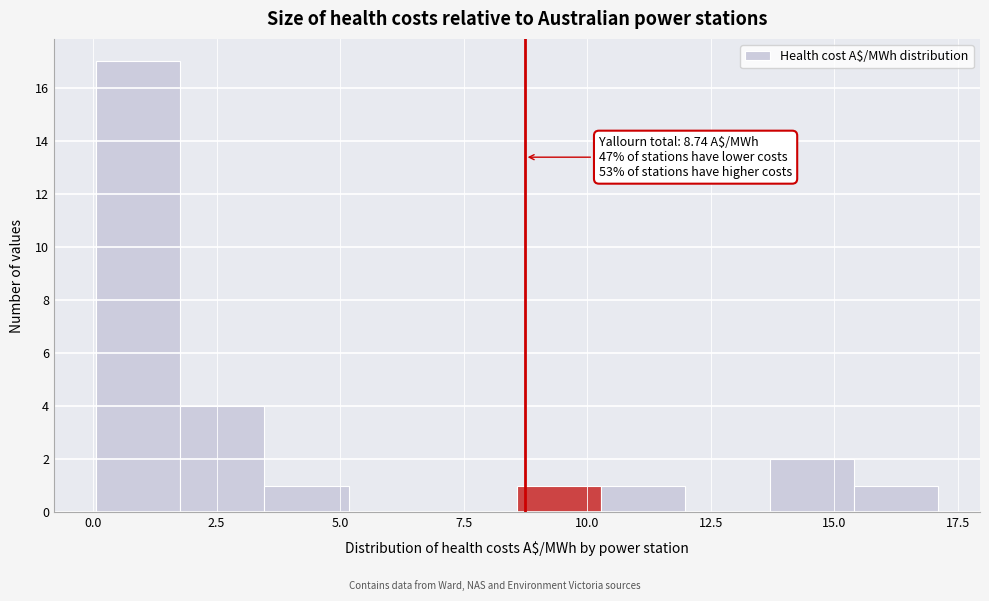

Around what value on the x-axis is the tallest bar? Give the approximate position of its centre, as read against the axis.

1.0